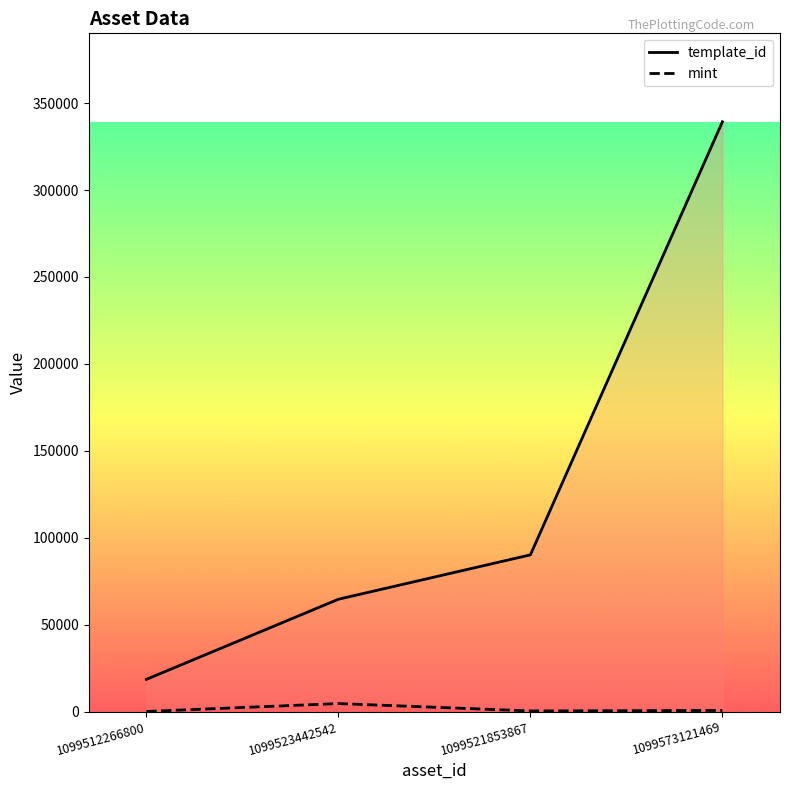

What is the maximum value for template_id?

339228